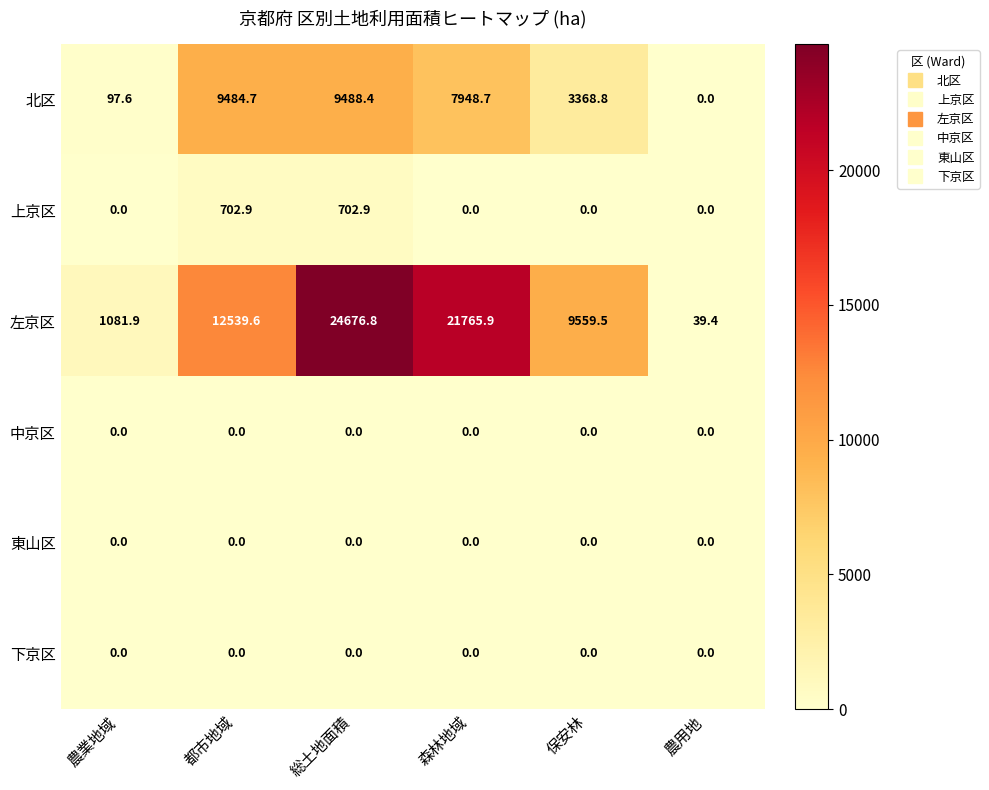

Which series has the largest total across all categories?

左京区